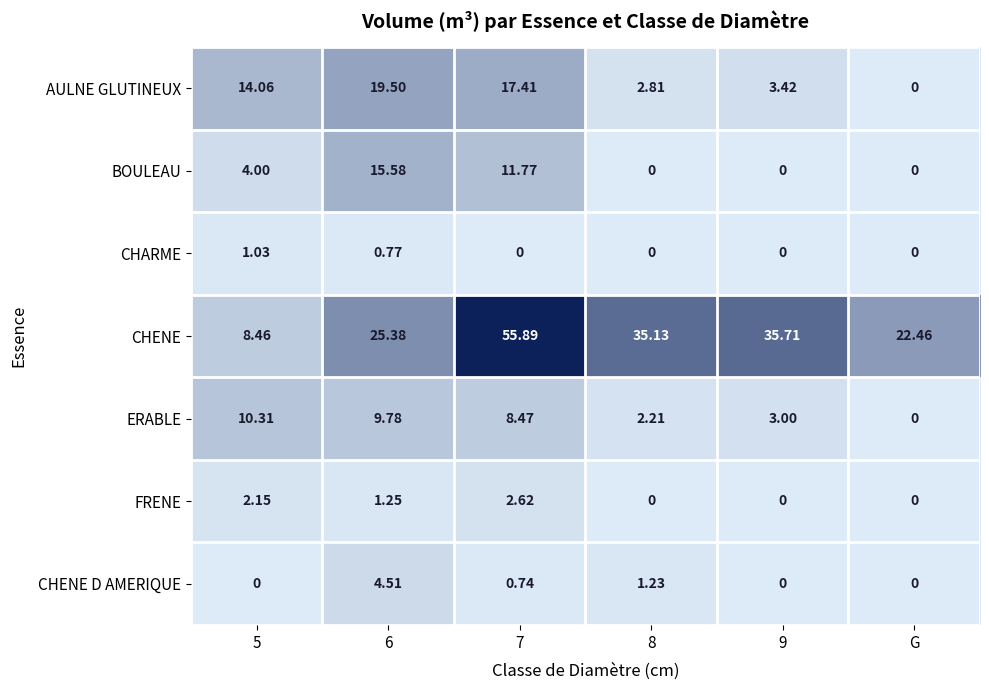

List the series in order of their peak value, highest first.

CHENE, AULNE GLUTINEUX, BOULEAU, ERABLE, CHENE D AMERIQUE, FRENE, CHARME